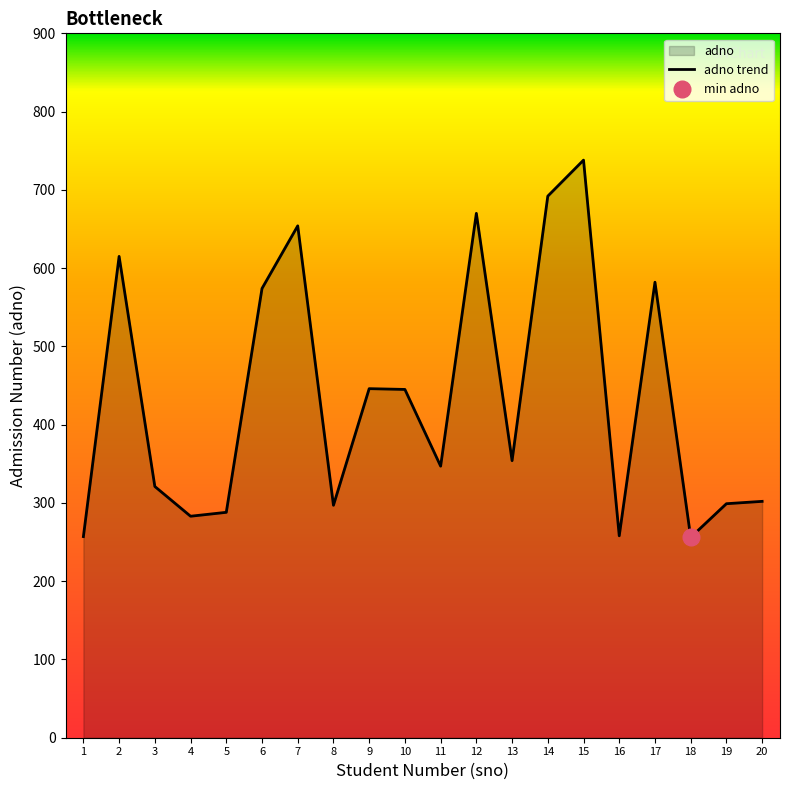

Rank the categories by value from lowest to highest.

18, 1, 16, 4, 5, 8, 19, 20, 3, 11, 13, 10, 9, 6, 17, 2, 7, 12, 14, 15